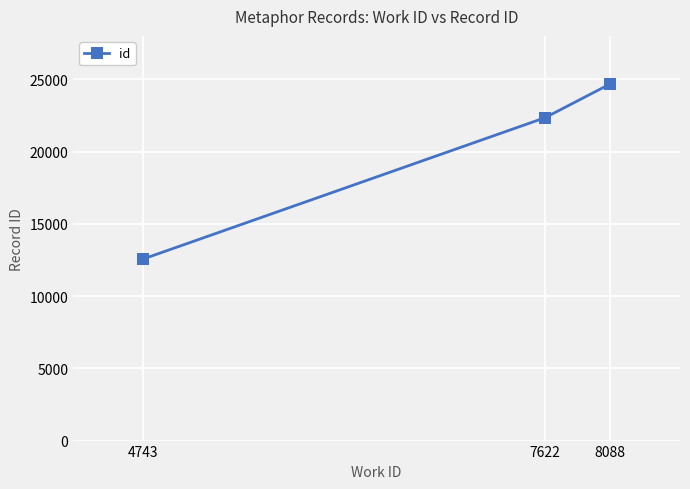

What is the value of the 2nd point from the left?

22341